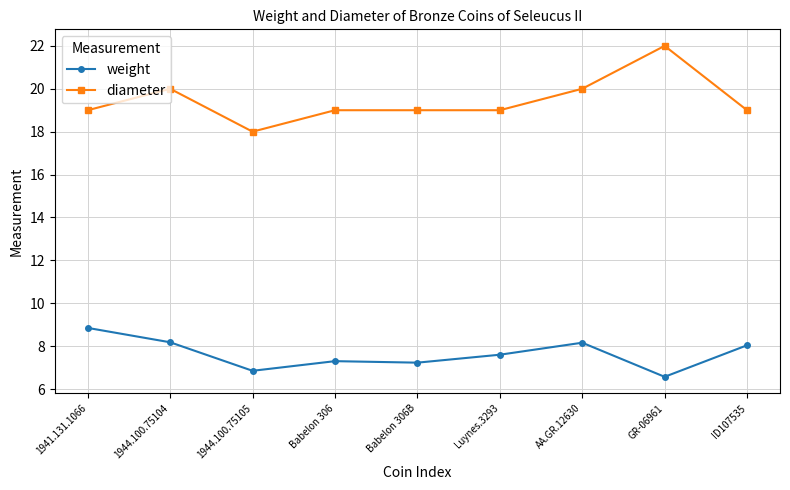

Rank the series by their average value, from highest to lowest.

diameter, weight